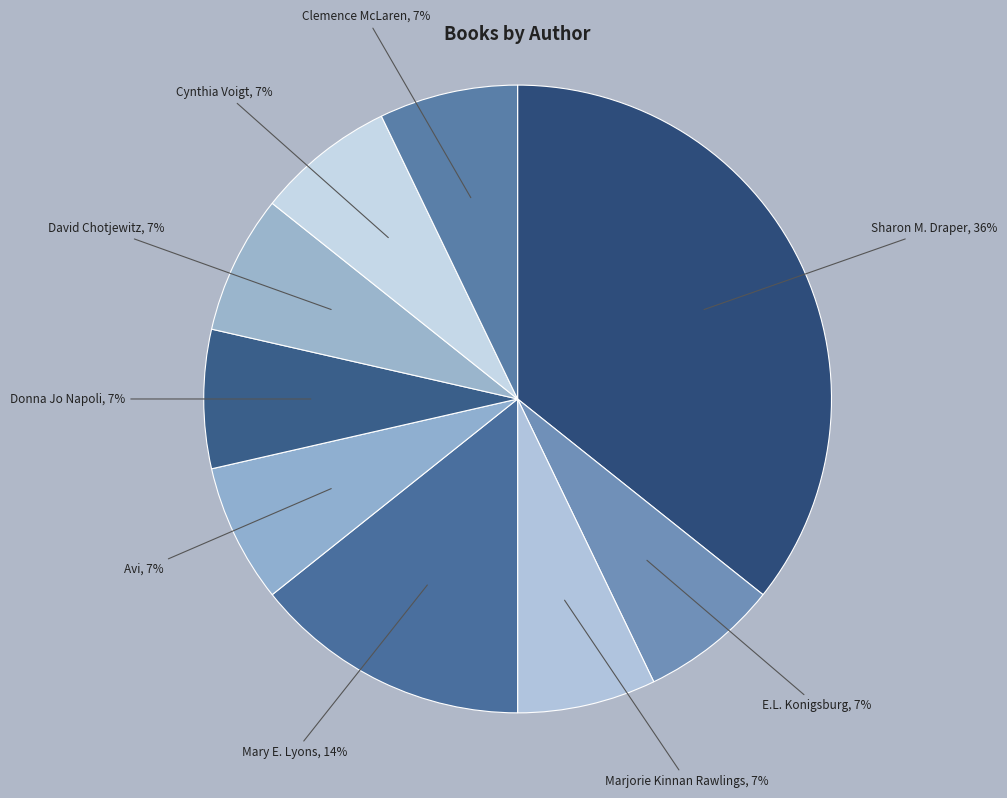

True or false: Donna Jo Napoli accounts for 7% of the total.

True